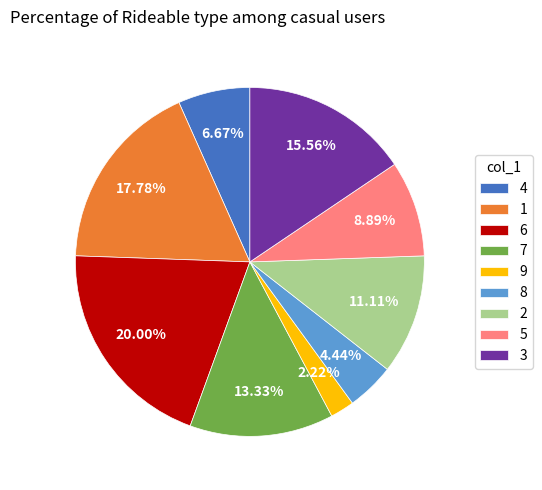

Which slice is the largest?

6